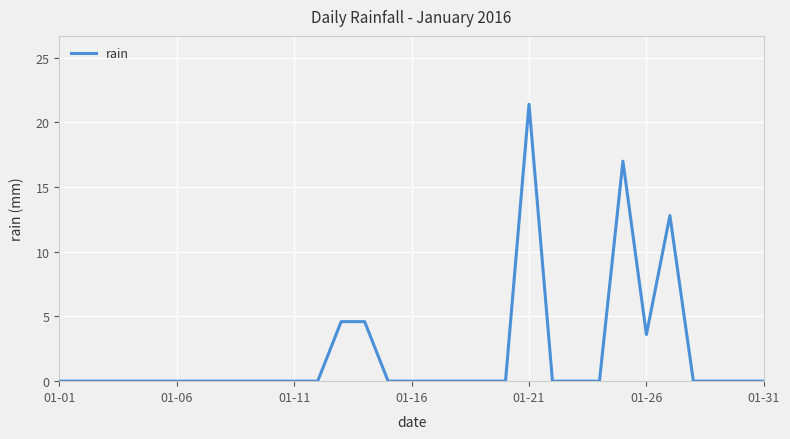

What is the sum of all values?

64.0